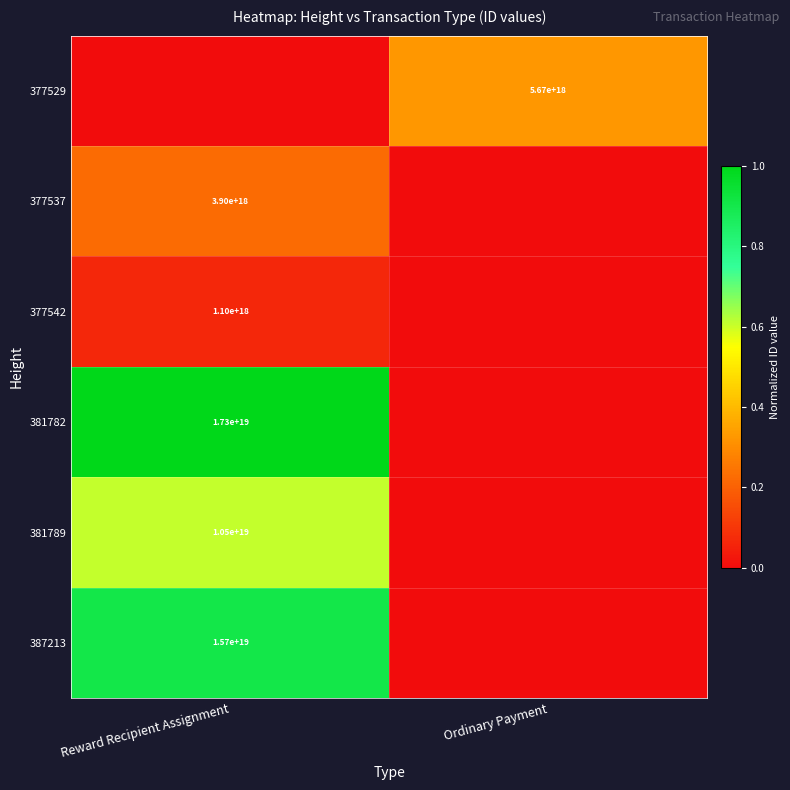

True or false: 387213 has a value of 15700000000000000000 at Reward Recipient Assignment.

True